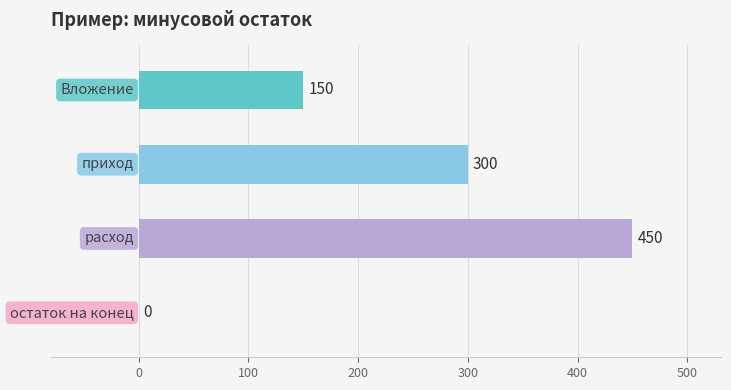

How many positive values are there?

3